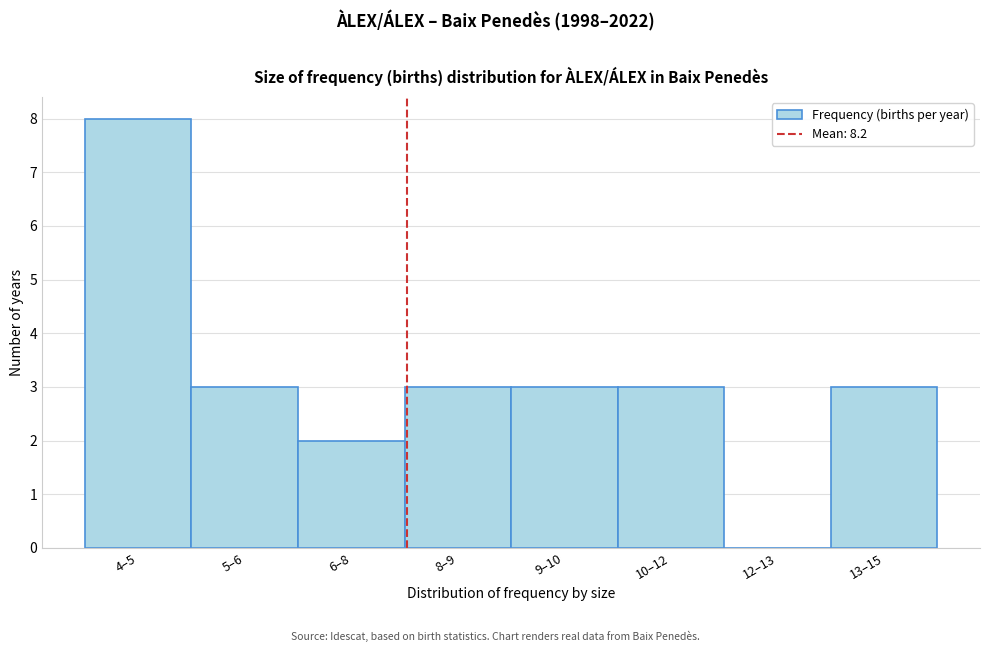

Reading left to right, what are all the values shown in this chart?

4–5=8	5–6=3	6–8=2	8–9=3	9–10=3	10–12=3	12–13=0	13–15=3